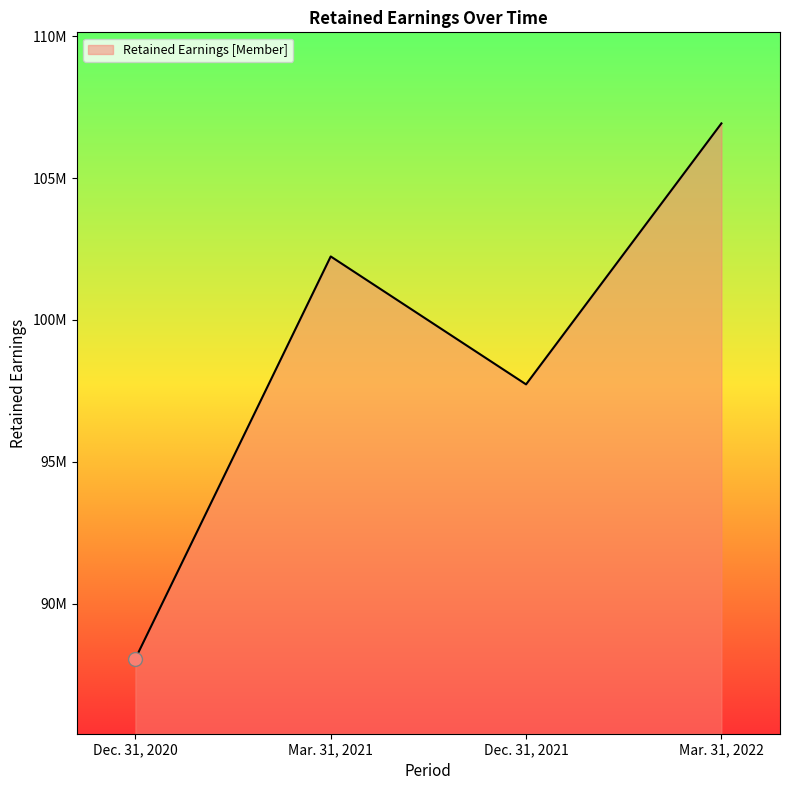

True or false: the data shows 152380010 at Mar. 31, 2022.

False